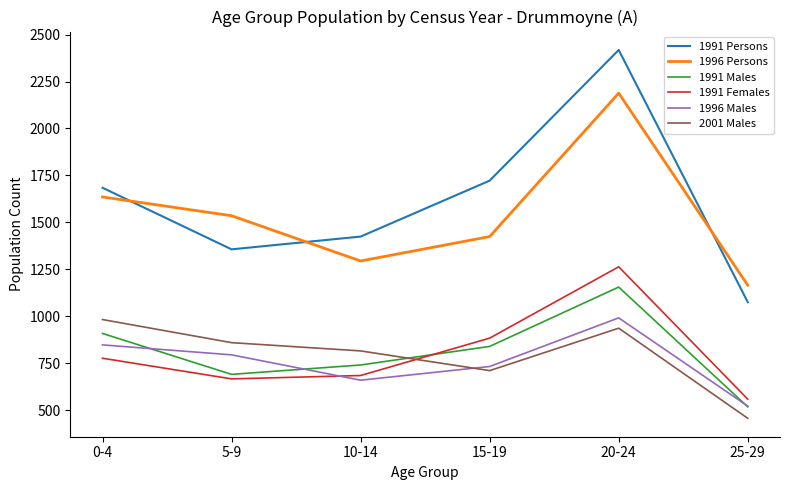

What are all the series names shown in the legend?

1991 Persons, 1996 Persons, 1991 Males, 1991 Females, 1996 Males, 2001 Males